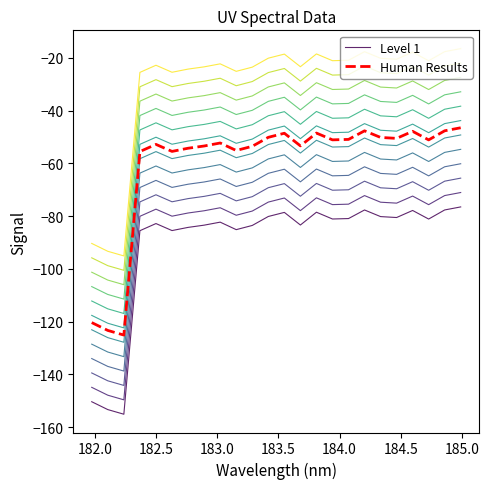

What is the lowest value of the Human Results series?

-125.1